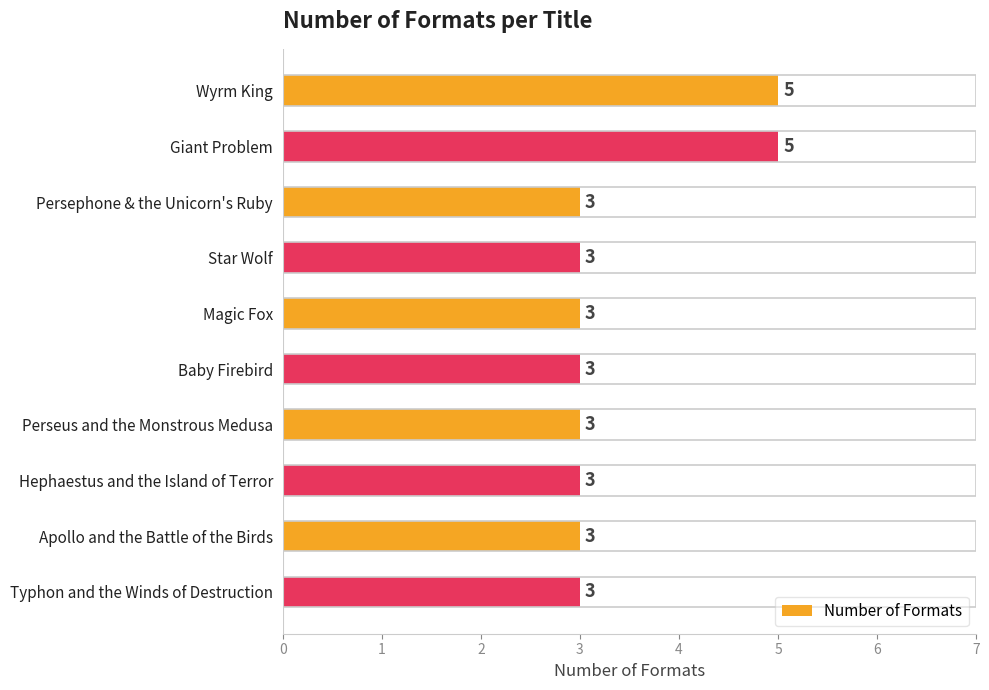

Reading bottom to top, list all the values displayed in this chart.

Typhon and the Winds of Destruction=3	Apollo and the Battle of the Birds=3	Hephaestus and the Island of Terror=3	Perseus and the Monstrous Medusa=3	Baby Firebird=3	Magic Fox=3	Star Wolf=3	Persephone & the Unicorn's Ruby=3	Giant Problem=5	Wyrm King=5